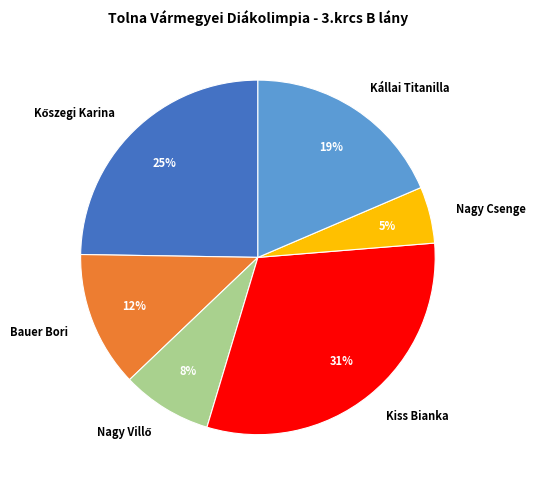

True or false: Kiss Bianka accounts for 42% of the total.

False